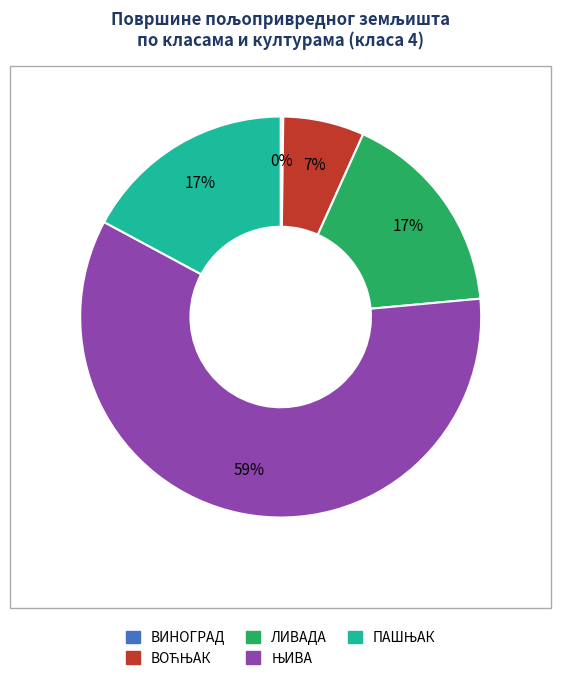

To the nearest percent, what is the average slice percentage?

20%